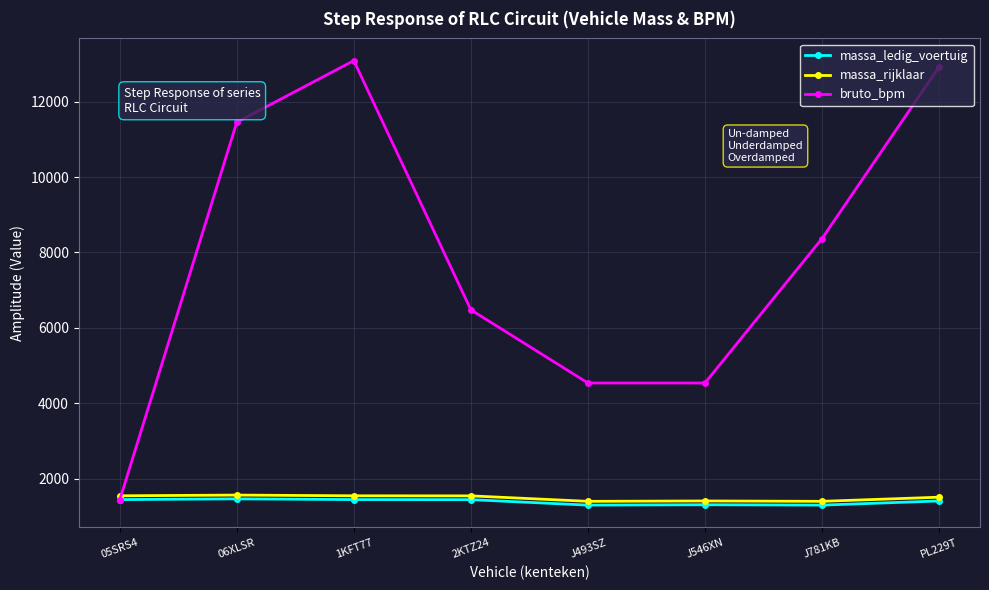

What is the difference between the massa_ledig_voertuig values at J546XN and 06XLSR?

156